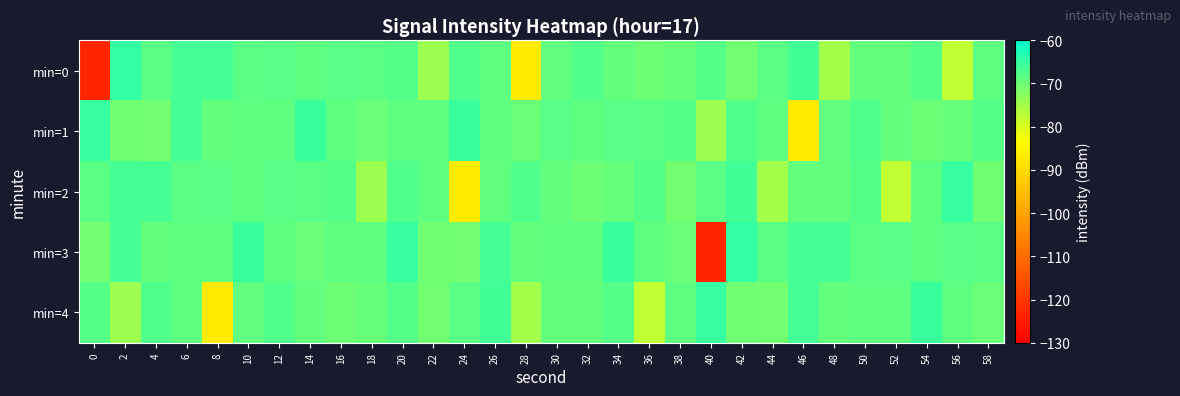

Which has a higher value, 18 or 38?

18